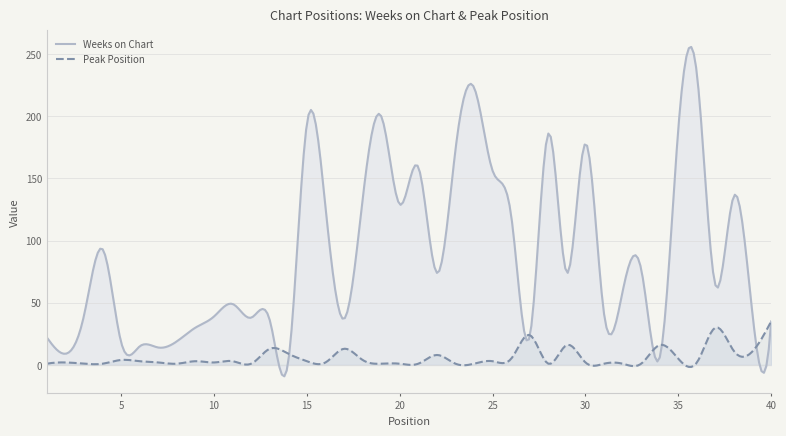

True or false: Weeks on Chart and Peak Position cross at least once.

True